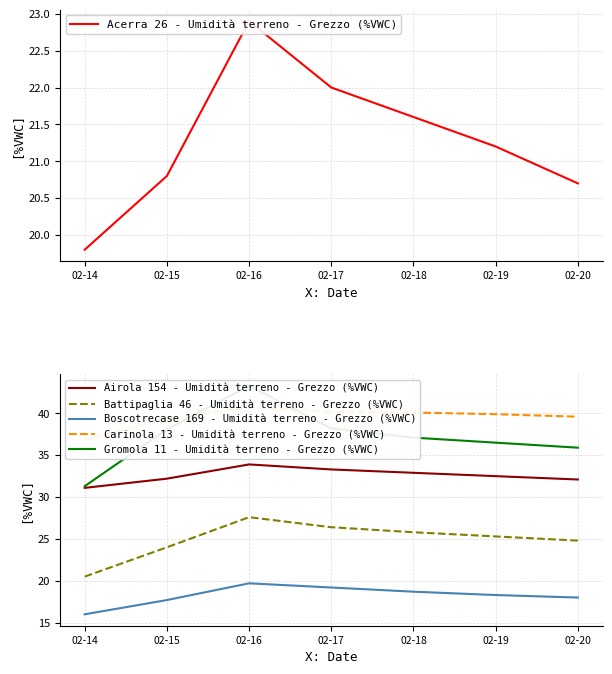

How many values in the Airola 154 - Umidità terreno - Grezzo (%VWC) series are below 32?

1